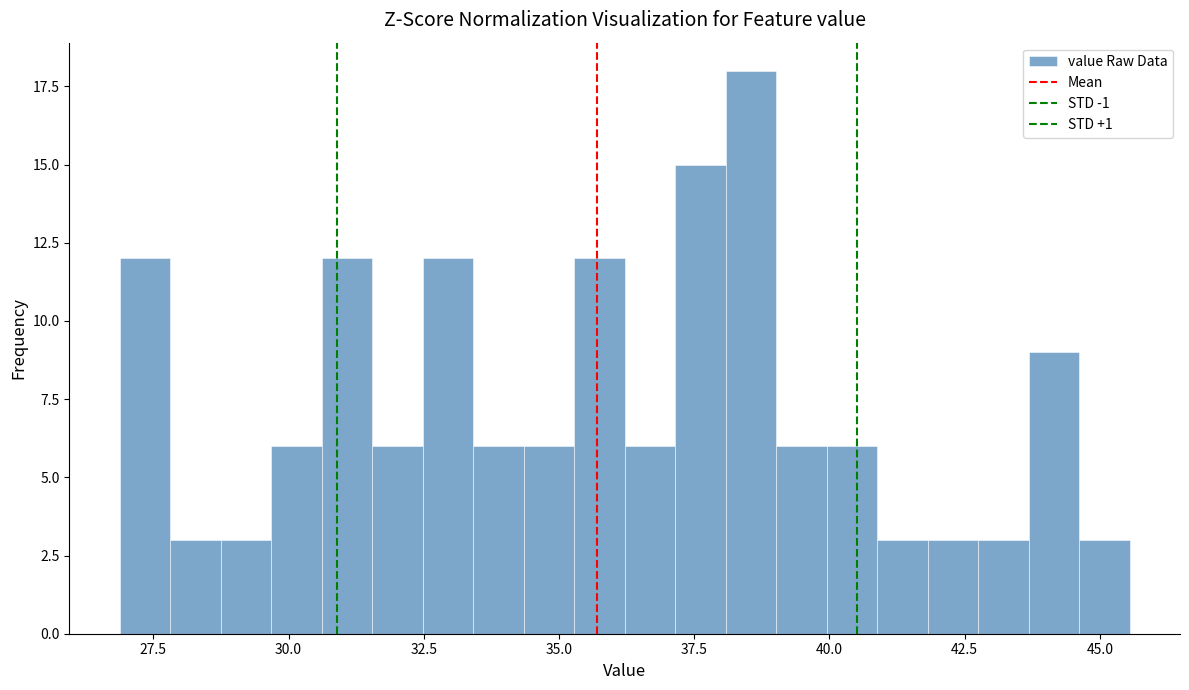

Read against the x-axis, roughly where is the centre of the tallest bar?

38.5